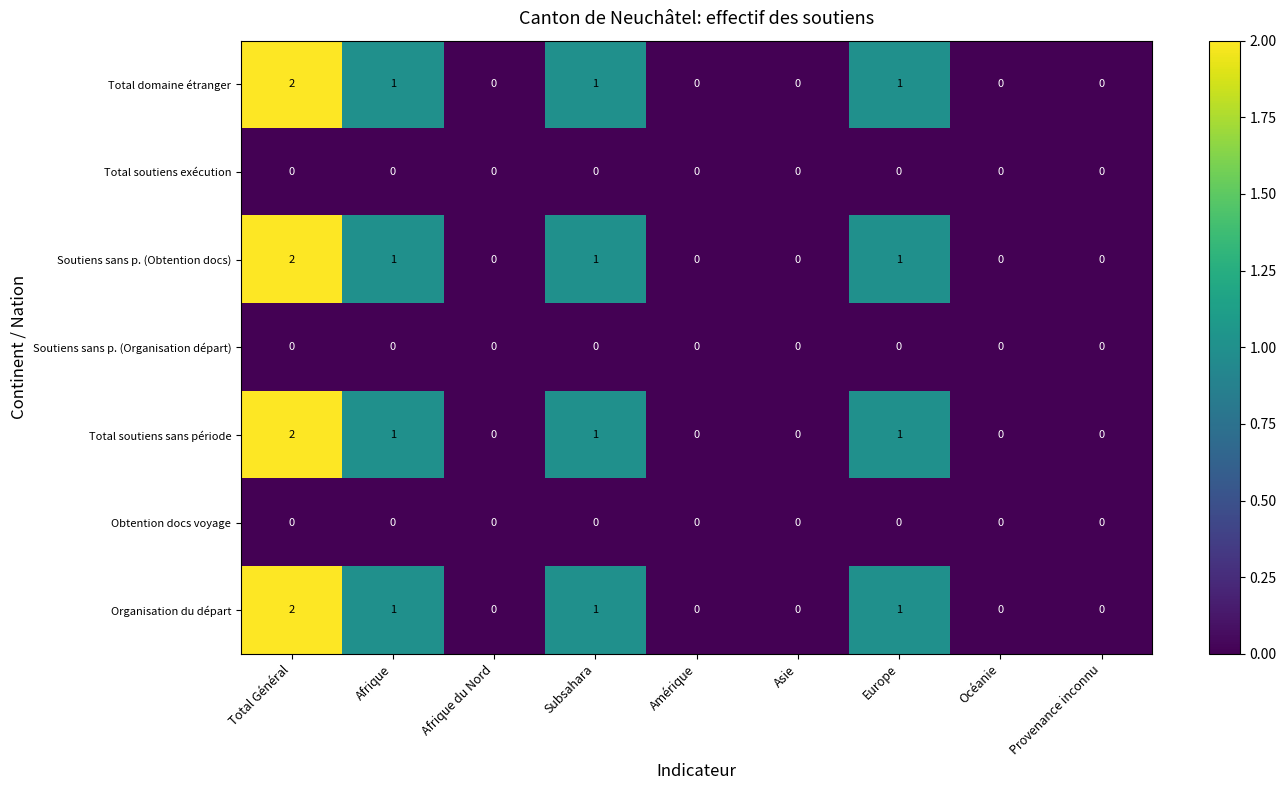

At which category does the chart reach its peak across all series?

Total Général